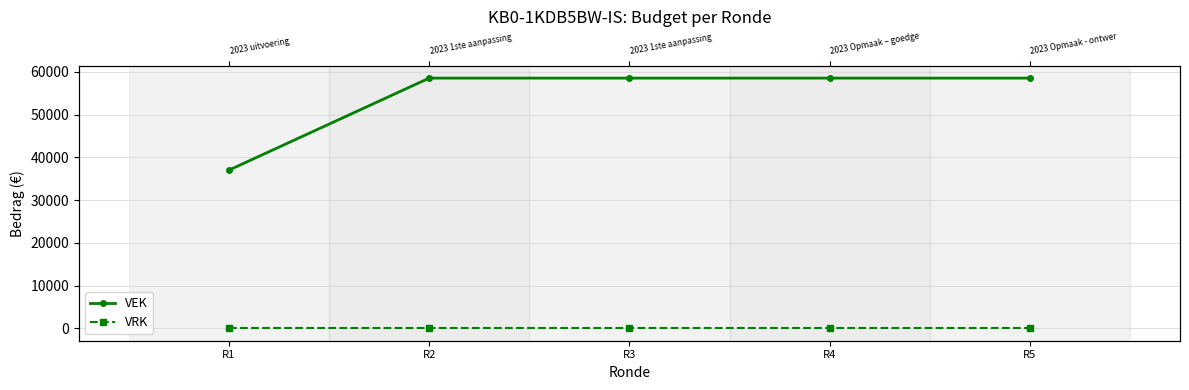

Between R4 and R3, which is larger?

R4